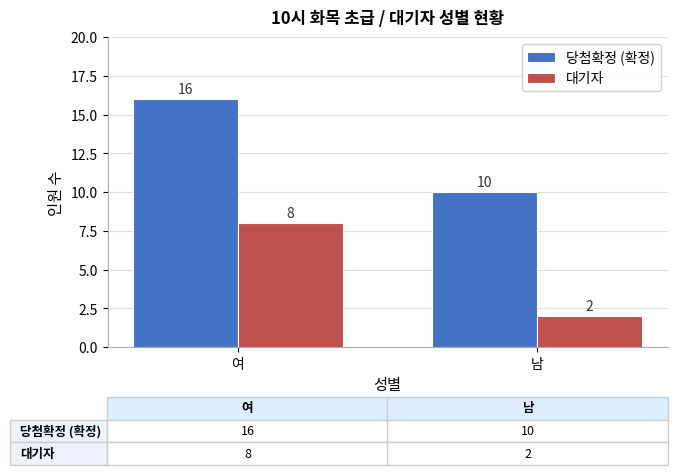

What position from the left is 여?

1